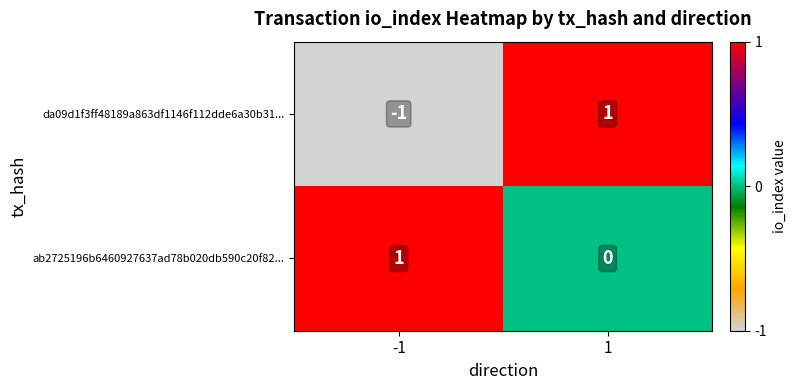

Reading left to right, transcribe all the data shown in this chart.

da09d1f3ff48189a863df1146f112dde6a30b31...: -1=-1	1=1
ab2725196b6460927637ad78b020db590c20f82...: -1=1	1=0